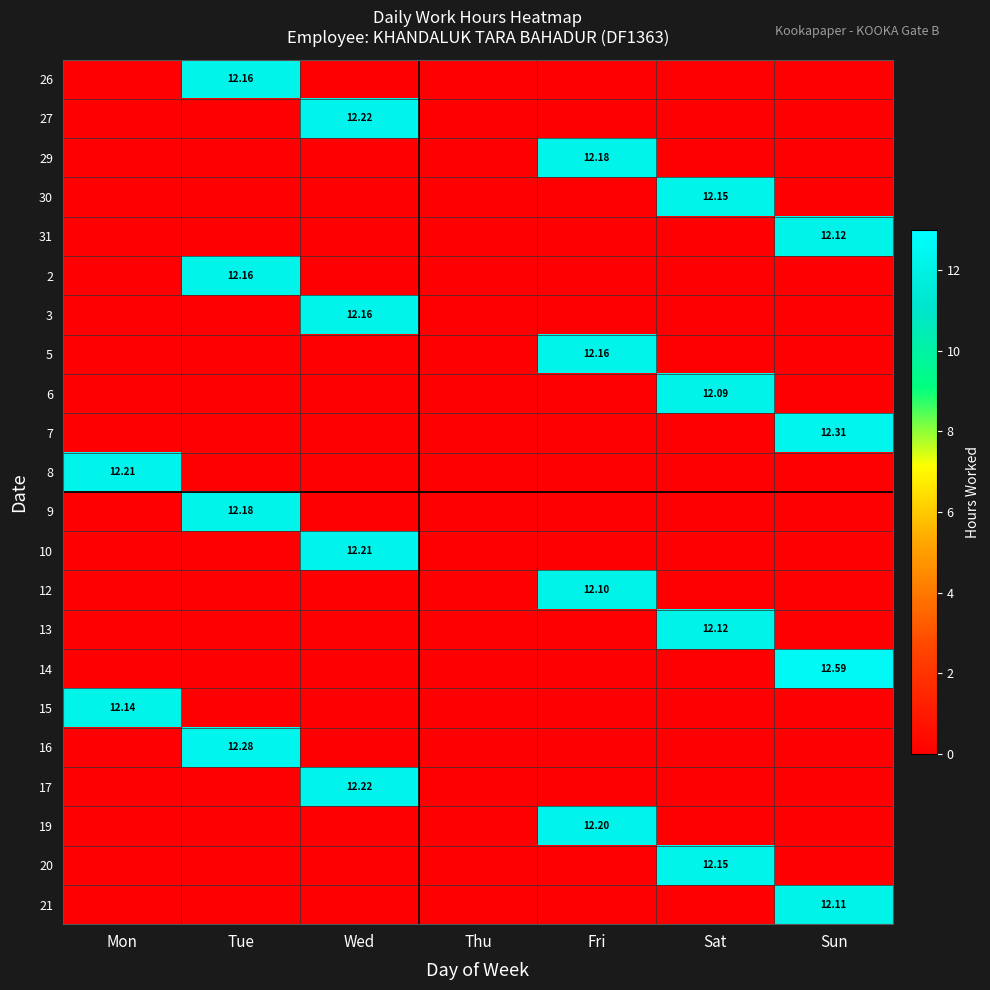

Rank the series at Sat from lowest to highest value.

26, 27, 29, 31, 2, 3, 5, 7, 8, 9, 10, 12, 14, 15, 16, 17, 19, 21, 6, 13, 30, 20